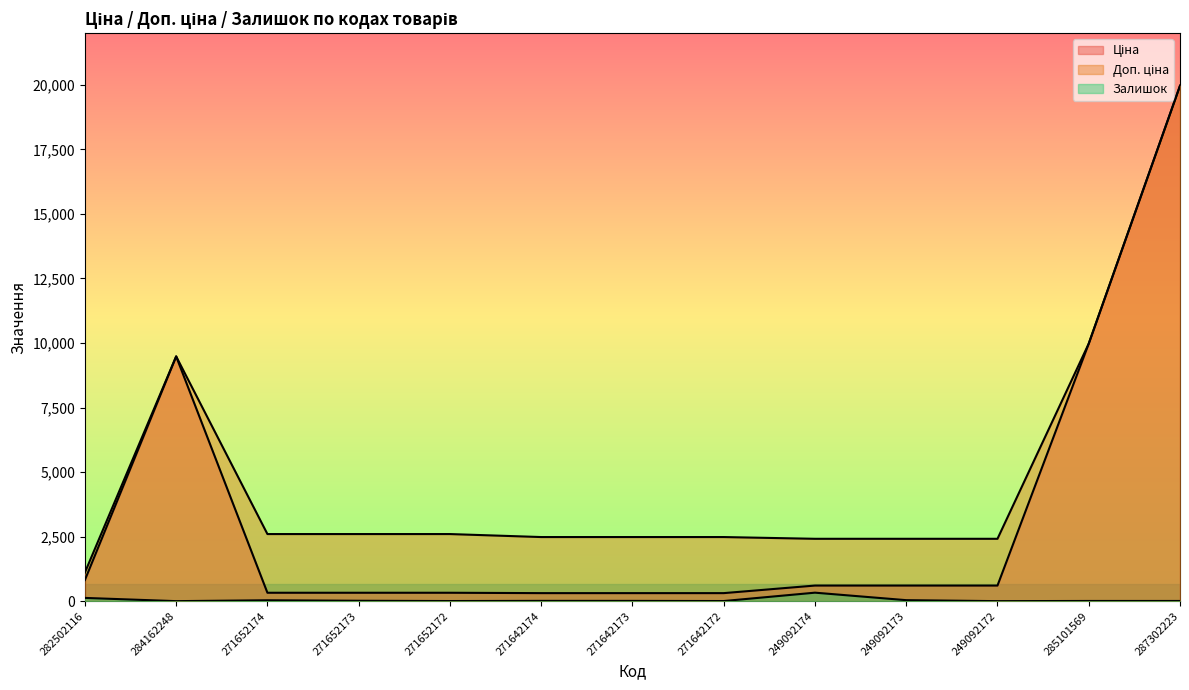

Between 271652173 and 249092172, which series saw the biggest shift?

Ціна